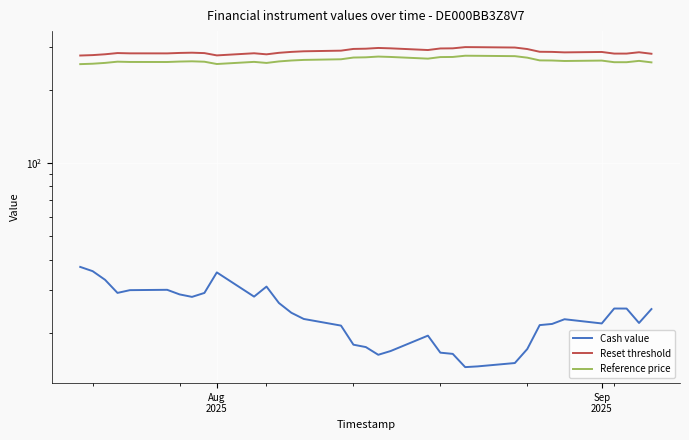

The value of Cash value at 23 is 9.0. True or false?

False